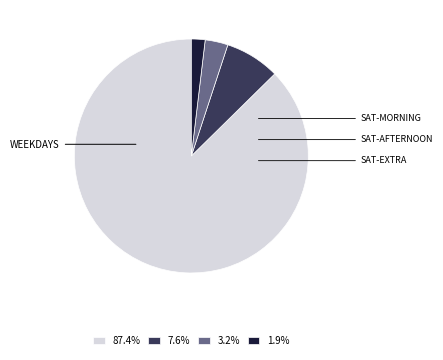

What is the ratio of the value at 3.2% to the value at 7.6%?

0.4